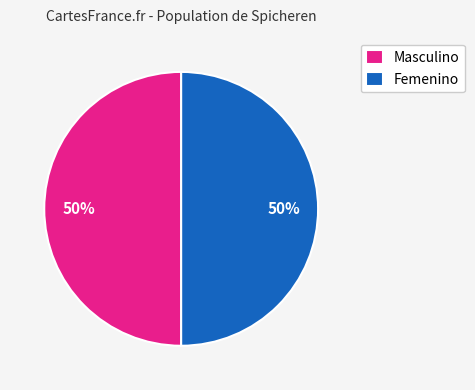

Approximately how many times larger is the value at Femenino compared to Masculino?

1.0